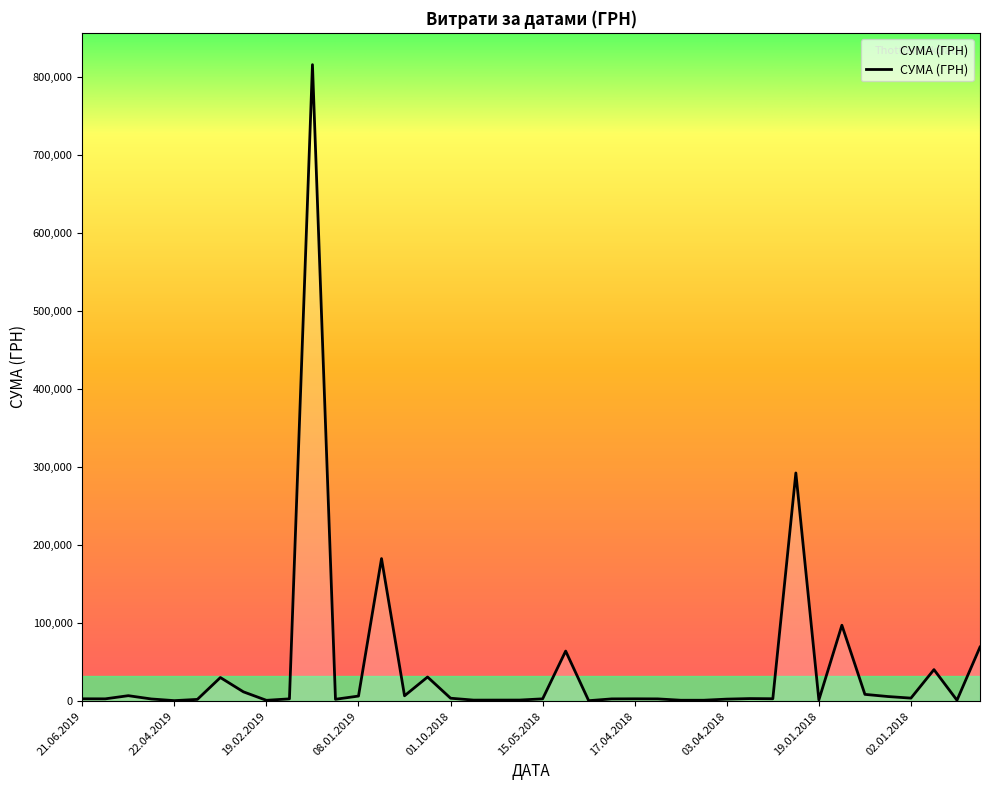

How many categories are shown in the chart?

40